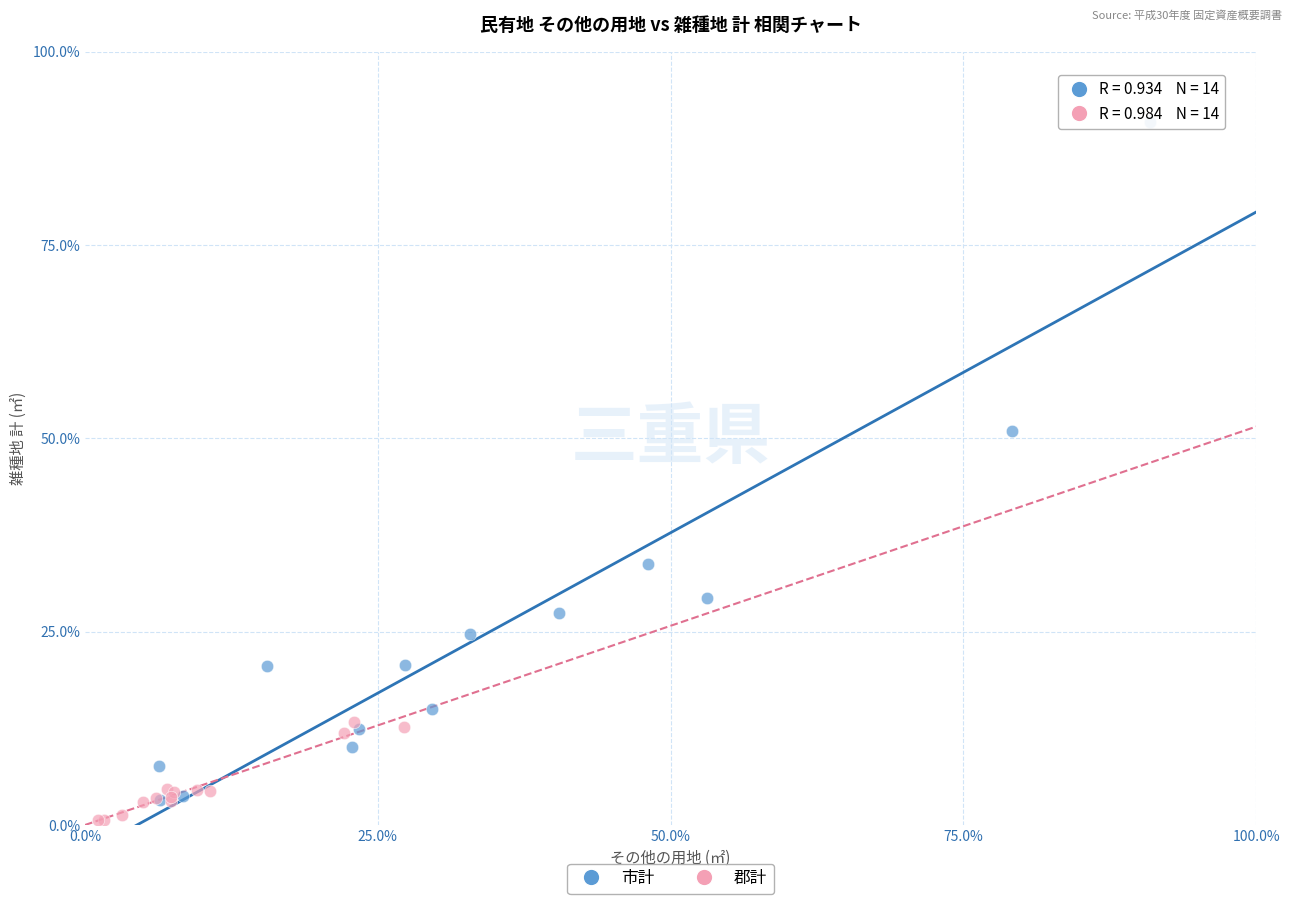

Which series contains the highest Y value?

市計